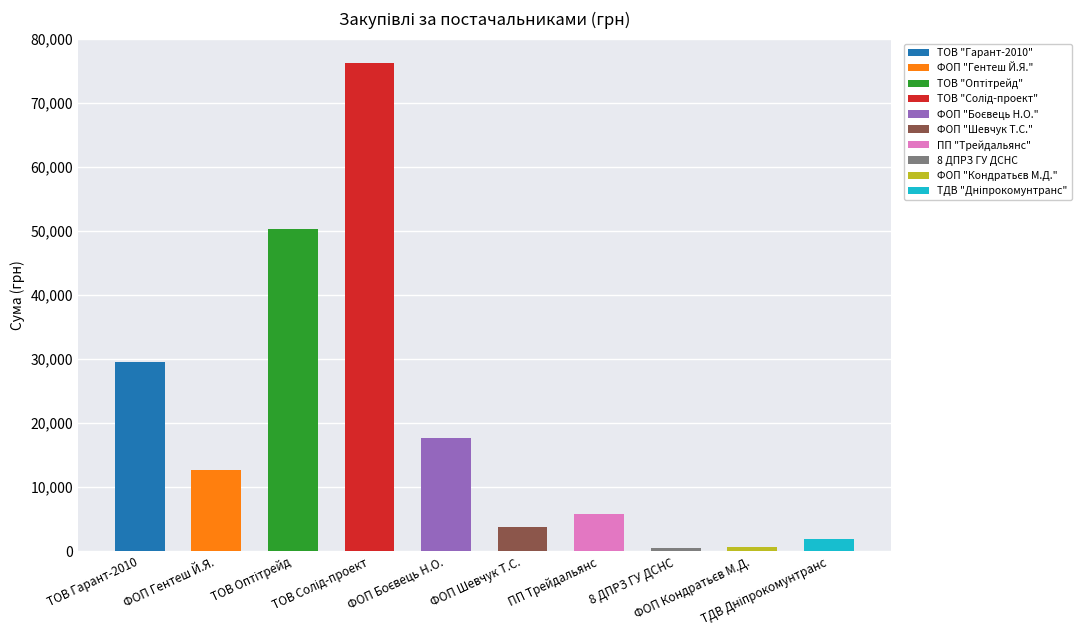

What is the value of the 3rd bar from the left?

50308.0